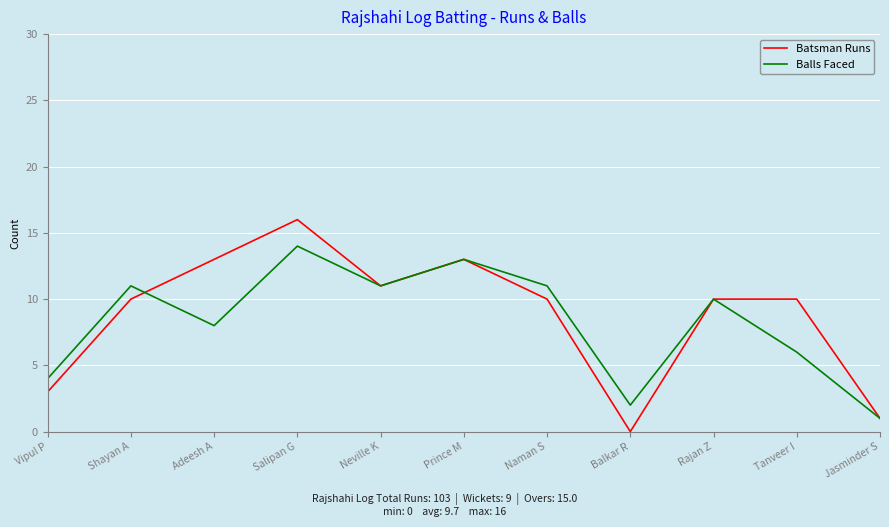

Which series has the widest spread of values?

Batsman Runs